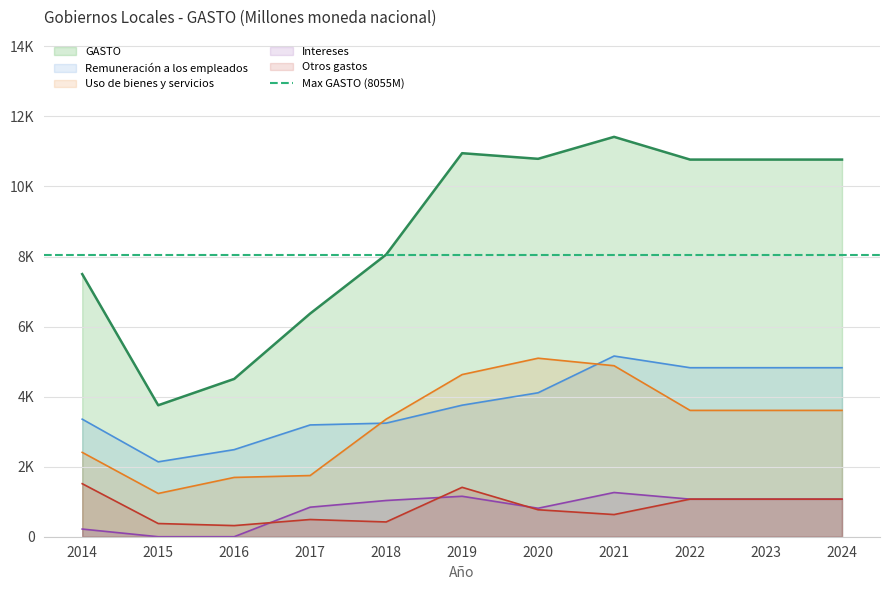

Is the value of Remuneración a los empleados at 2019 greater than the value of Otros gastos at 2022?

Yes